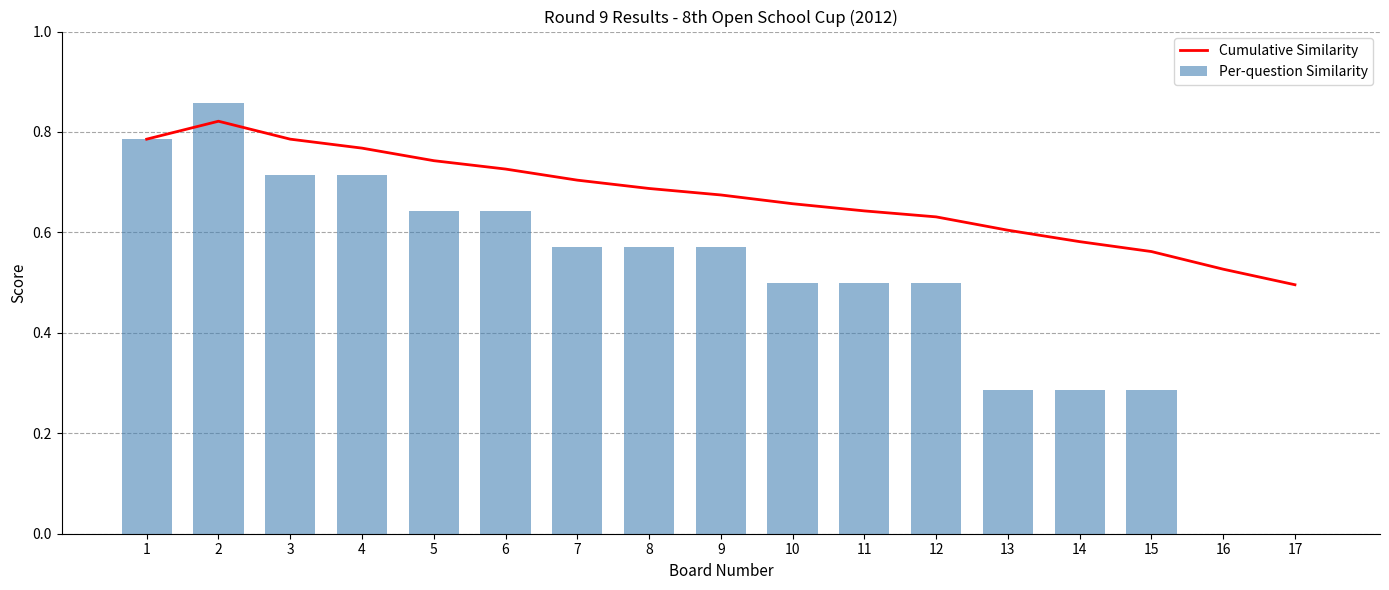

What is the spread (max minus min) of values at 12?

0.1